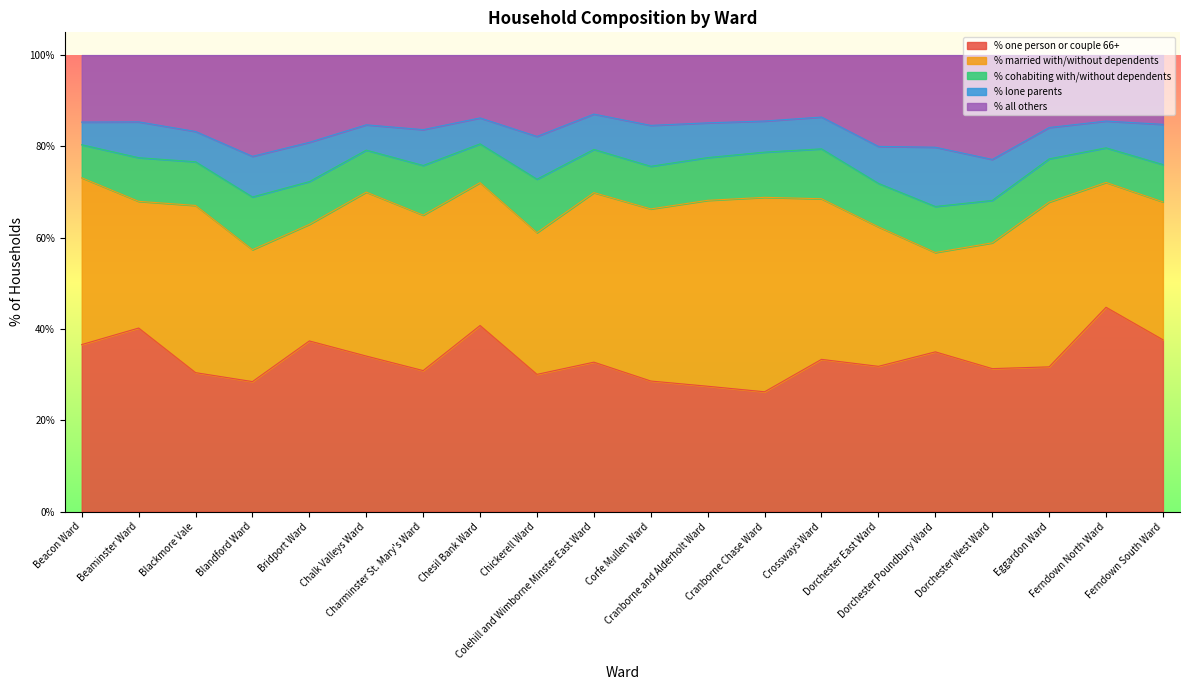

Rank the categories by % all others value from highest to lowest.

Dorchester West Ward, Blandford Ward, Dorchester Poundbury Ward, Dorchester East Ward, Bridport Ward, Chickerell Ward, Blackmore Vale, Charminster St. Mary's Ward, Eggardon Ward, Corfe Mullen Ward, Chalk Valleys Ward, Ferndown South Ward, Cranborne and Alderholt Ward, Beacon Ward, Beaminster Ward, Ferndown North Ward, Cranborne Chase Ward, Chesil Bank Ward, Crossways Ward, Colehill and Wimborne Minster East Ward